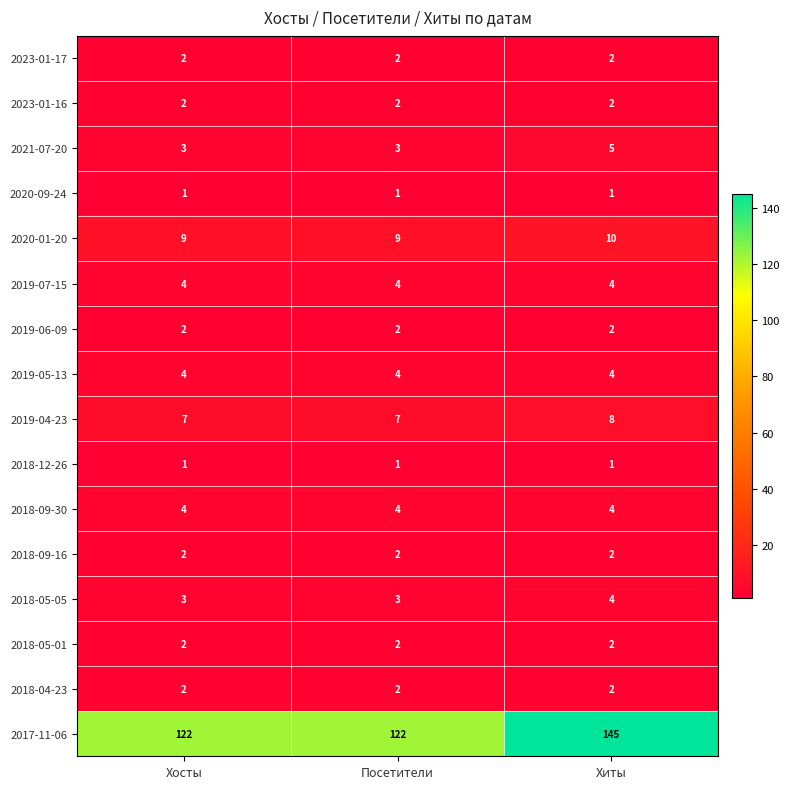

What is the maximum value shown in the chart?

145